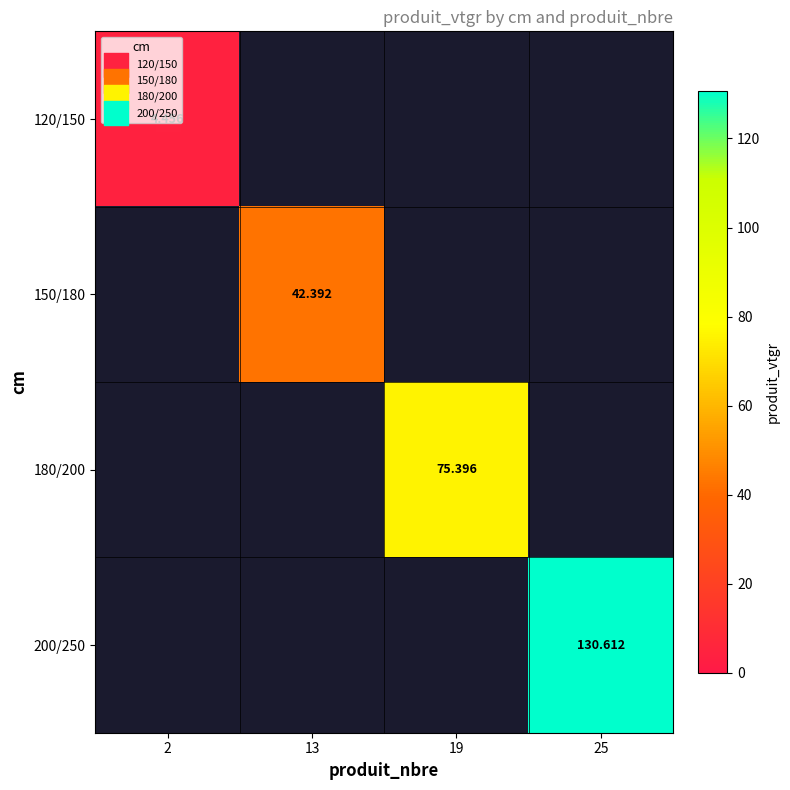

At which category does the chart reach its peak across all series?

25